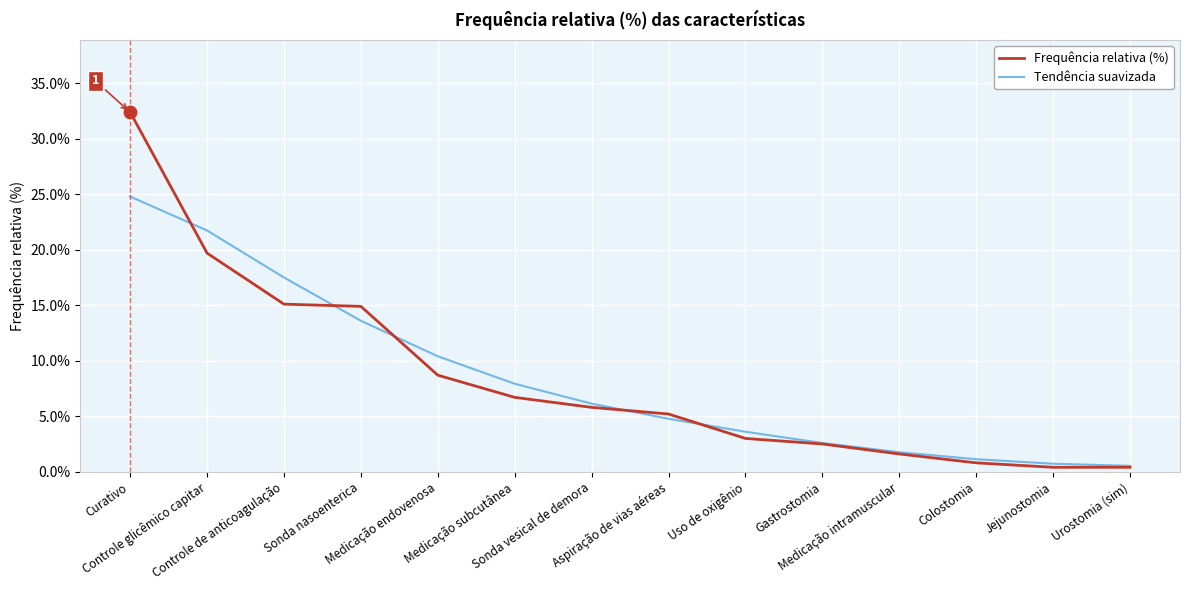

Between which two adjacent categories do Tendência suavizada and Frequência relativa (%) first intersect?

Curativo and Controle glicêmico capitar